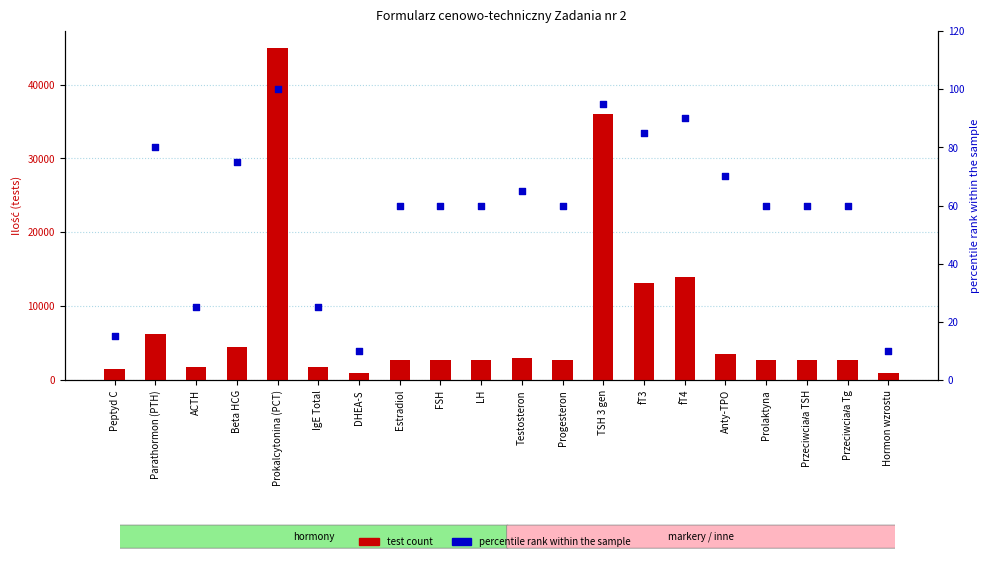

Which series reaches the maximum Y coordinate?

test count